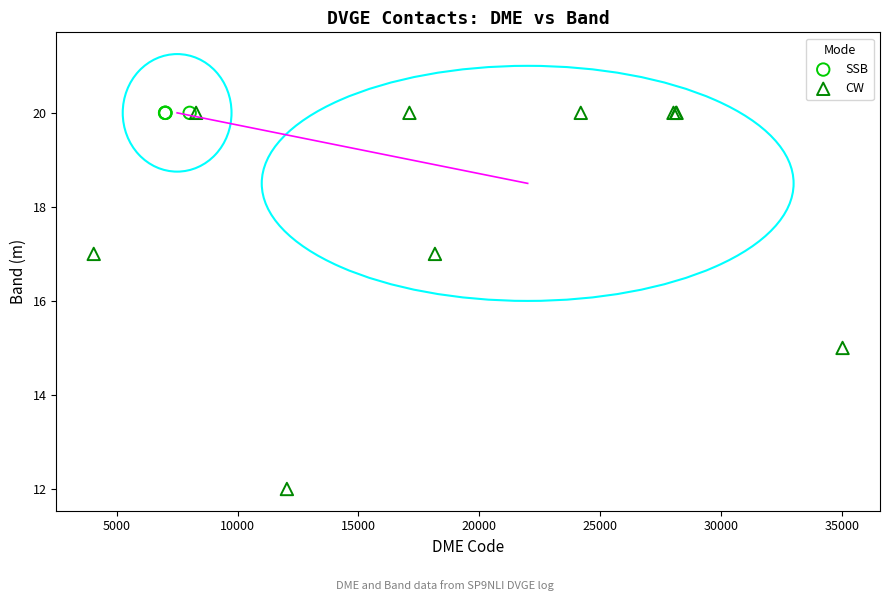

Which series contains the lowest Y value?

CW